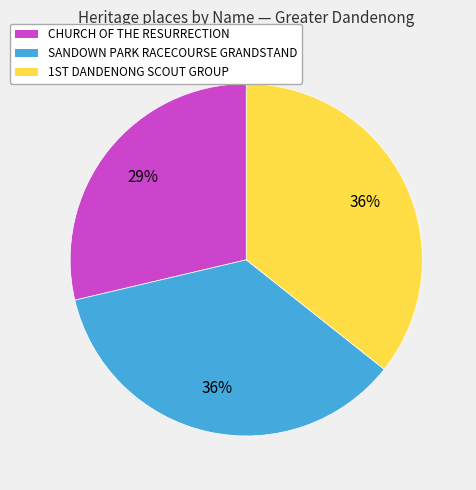

Does any single category account for the majority?

No